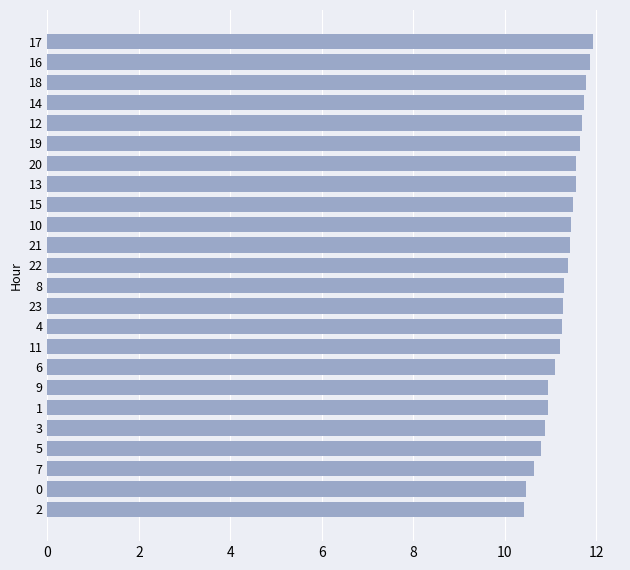

The value at 9 is 10.9. True or false?

True